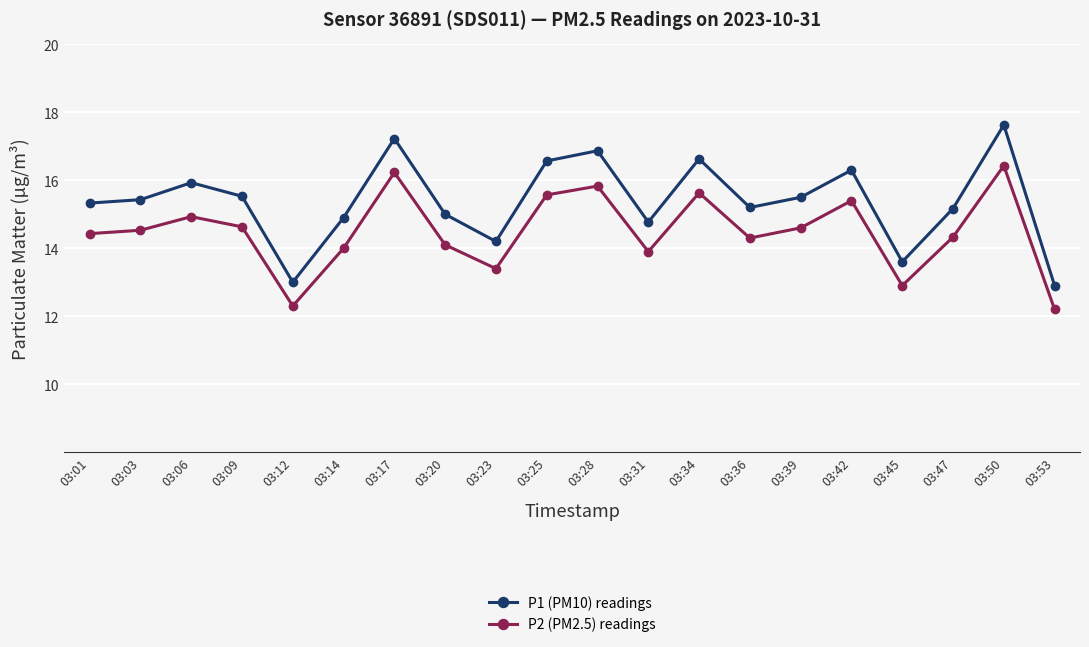

Rank the series by their maximum value, from lowest to highest.

P2 (PM2.5) readings, P1 (PM10) readings